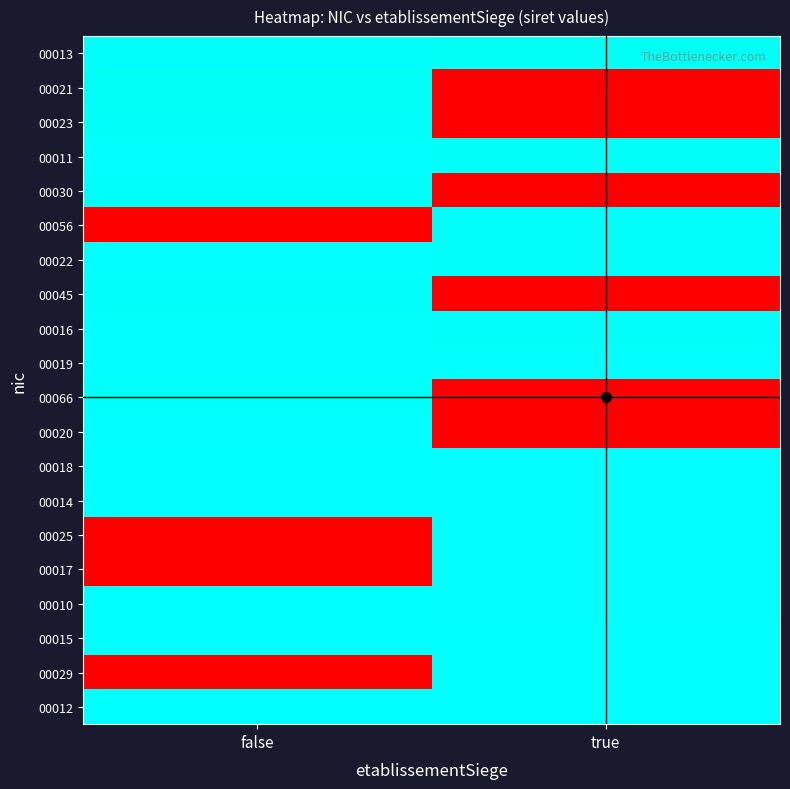

At which category is the sum across all series the highest?

false